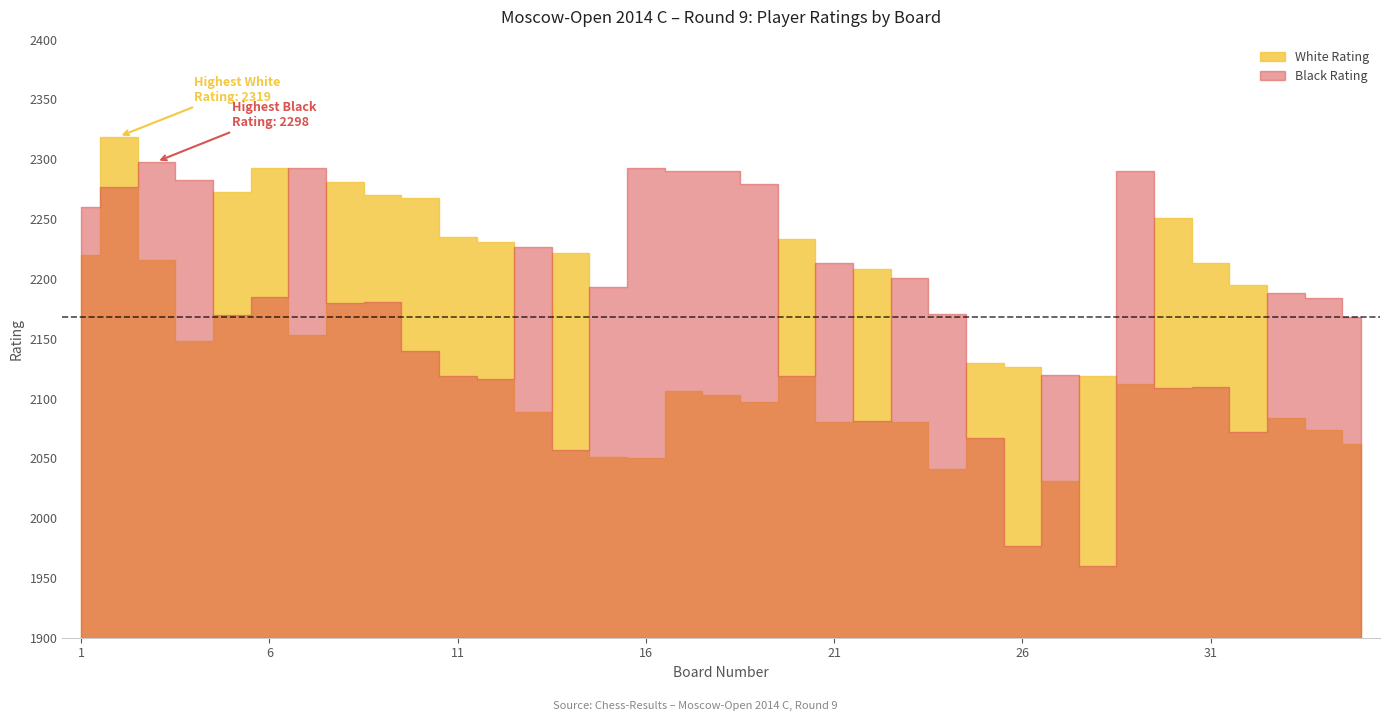

Between 3 and 24, which is larger?

3